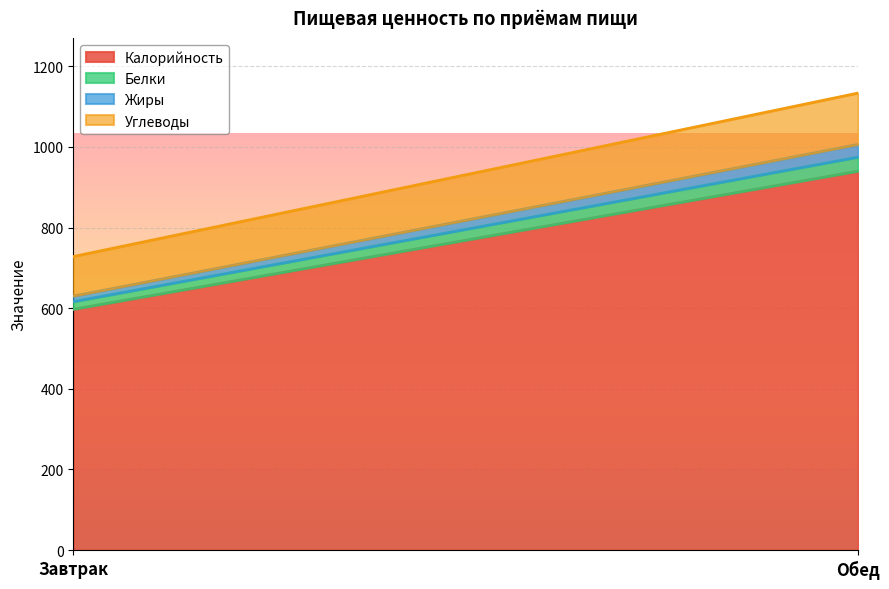

How many series are shown in this chart?

4